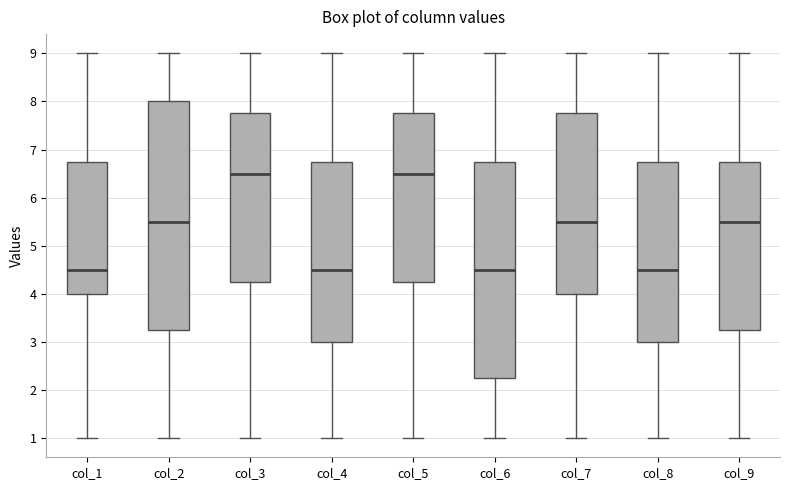

Where is the lower edge of the box for col_4 on the y-axis? The values are not printed on the chart, so give them approximately, as read against the axis.

3.0